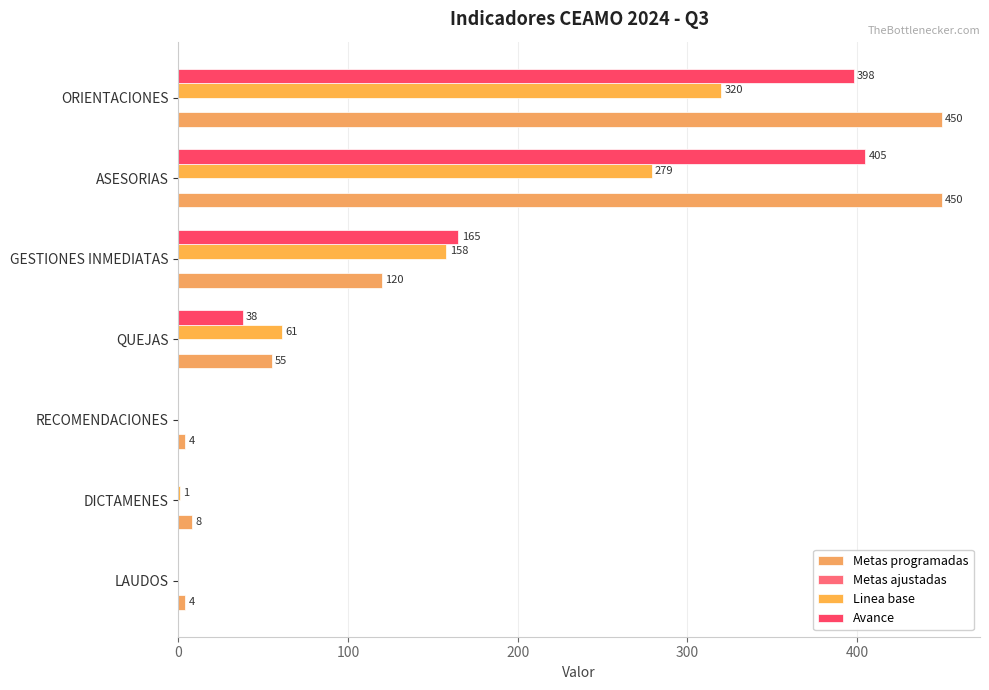

What is the average value of the Linea base series?

117